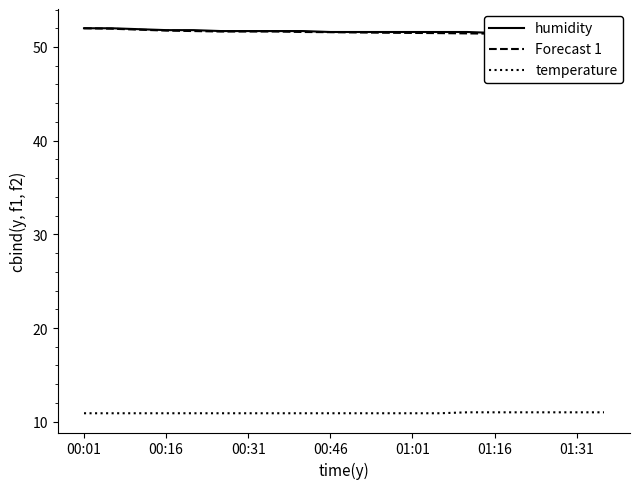

What are all the series names shown in the legend?

humidity, Forecast 1, temperature